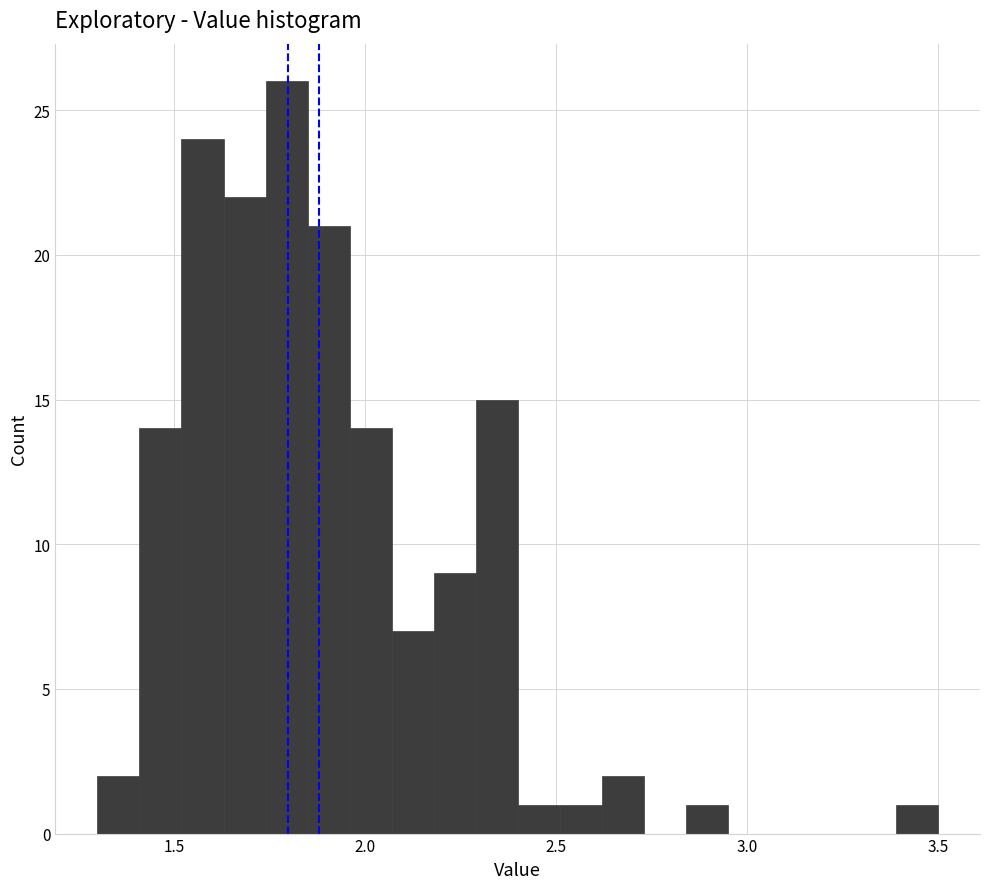

Read against the x-axis, roughly where is the centre of the tallest bar?

1.80